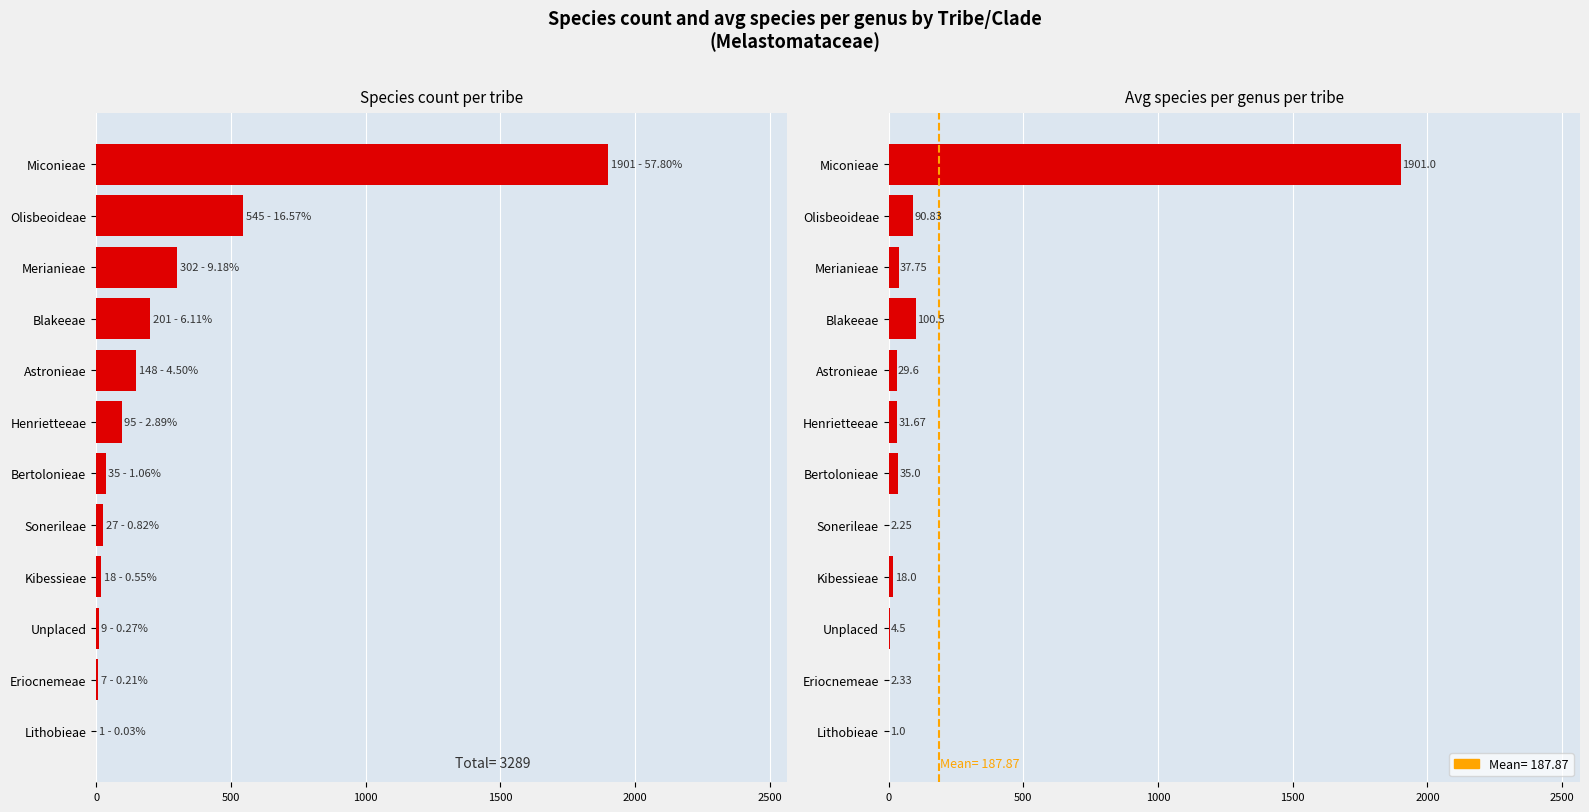

Is the value of # Species at Unplaced greater than the value of Avg spp/genus at Blakeeae?

No